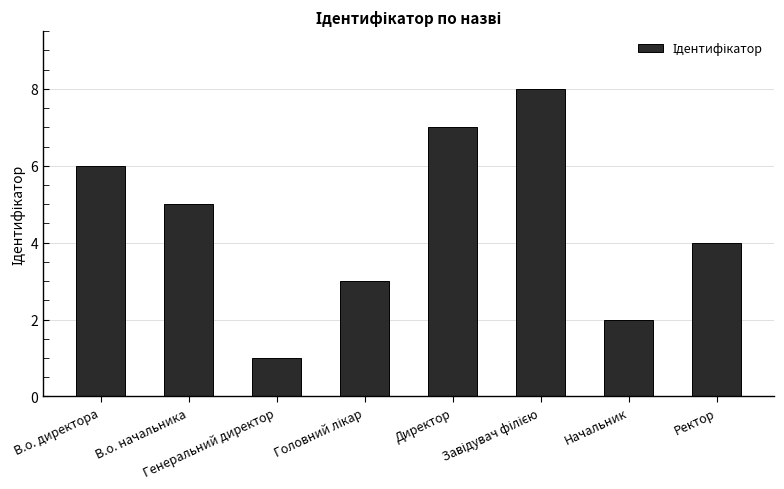

How many values are between 3 and 7?

5